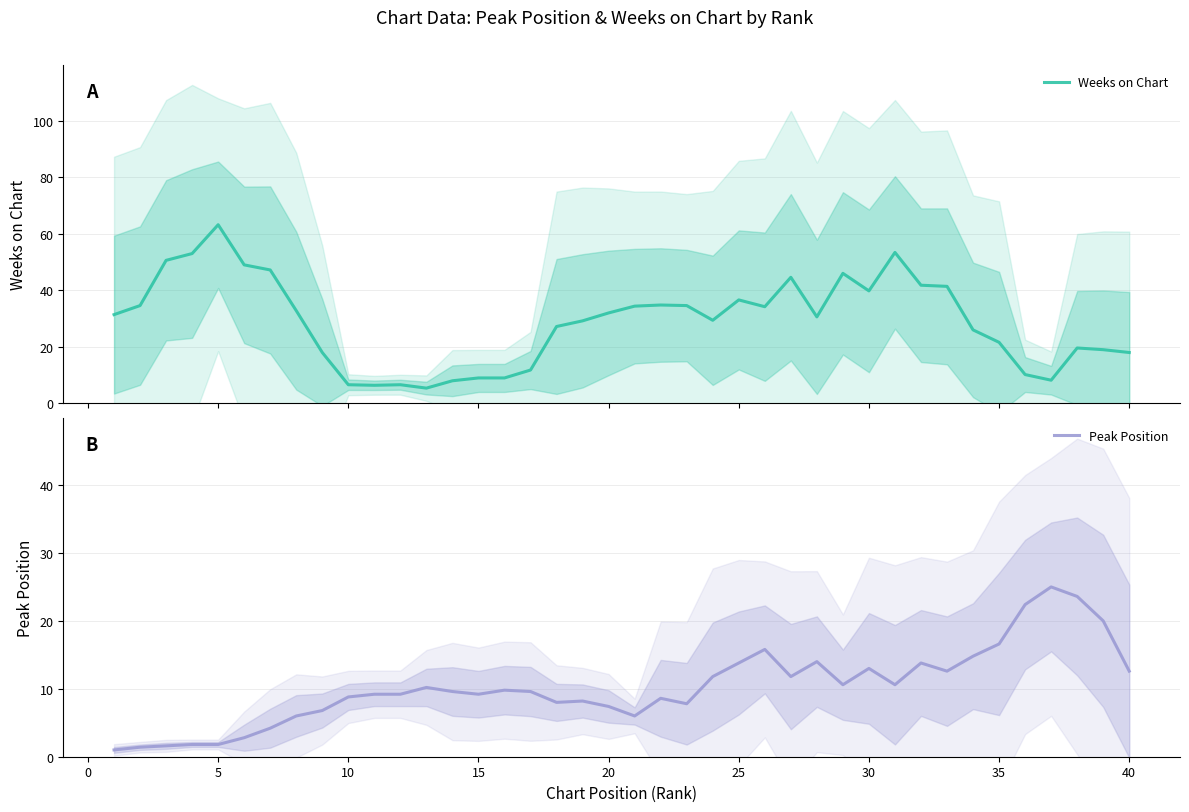

Reading left to right, transcribe all the data shown in this chart.

Weeks on Chart: 31.4	34.6	50.6	53.0	63.2	49.0	47.2	32.8	18.0	6.6	6.4	6.6	5.4	8.0	9.0	9.0	11.8	27.2	29.2	32.0	34.4	34.8	34.6	29.4	36.6	34.2	44.6	30.6	46.0	39.8	53.4	41.8	41.4	26.0	21.6	10.2	8.2	19.6	19.0	18.0
Peak Position: 1.0	1.4	1.6	1.8	1.8	2.8	4.2	6.0	6.8	8.8	9.2	9.2	10.2	9.6	9.2	9.8	9.6	8.0	8.2	7.4	6.0	8.6	7.8	11.8	13.8	15.8	11.8	14.0	10.6	13.0	10.6	13.8	12.6	14.8	16.6	22.4	25.0	23.6	20.0	12.6